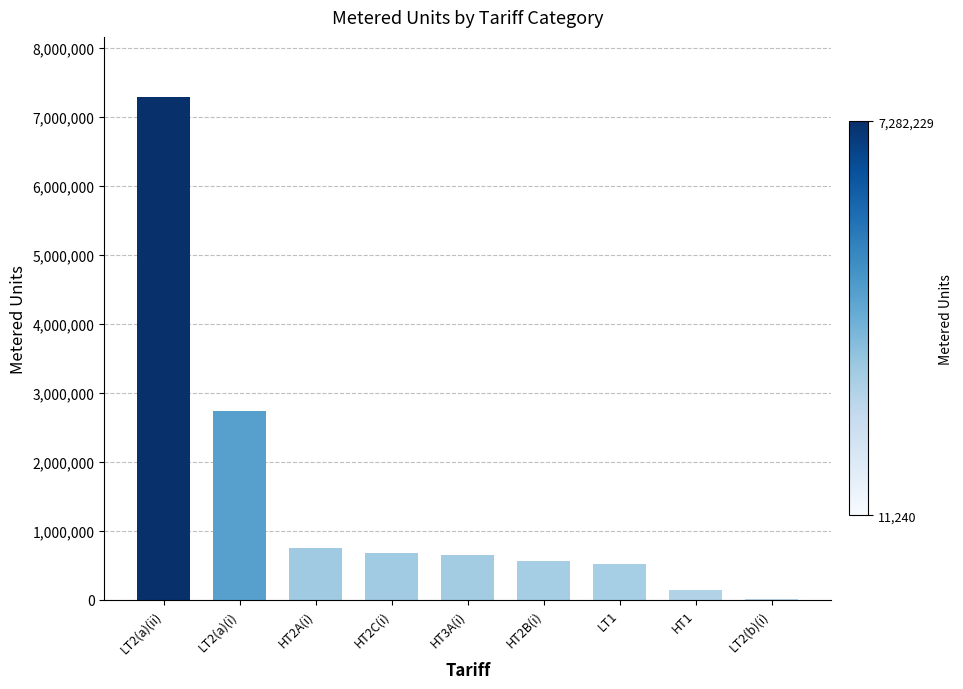

The chart shows a value of 553950 at HT2B(i). True or false?

True